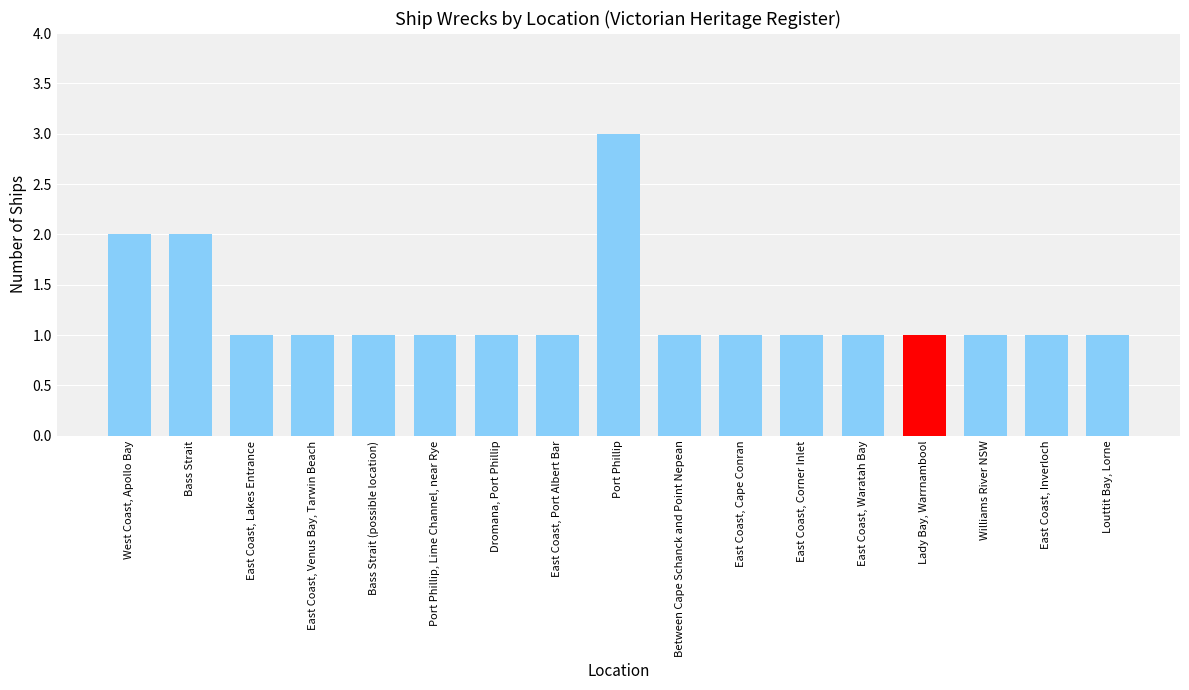

What is the label of the 14th bar from the left?

Lady Bay, Warrnambool